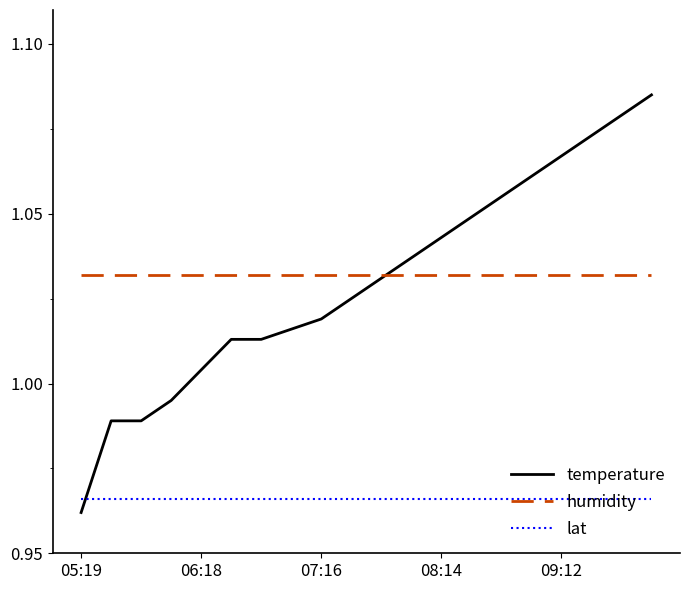

Which series has the widest spread of values?

temperature